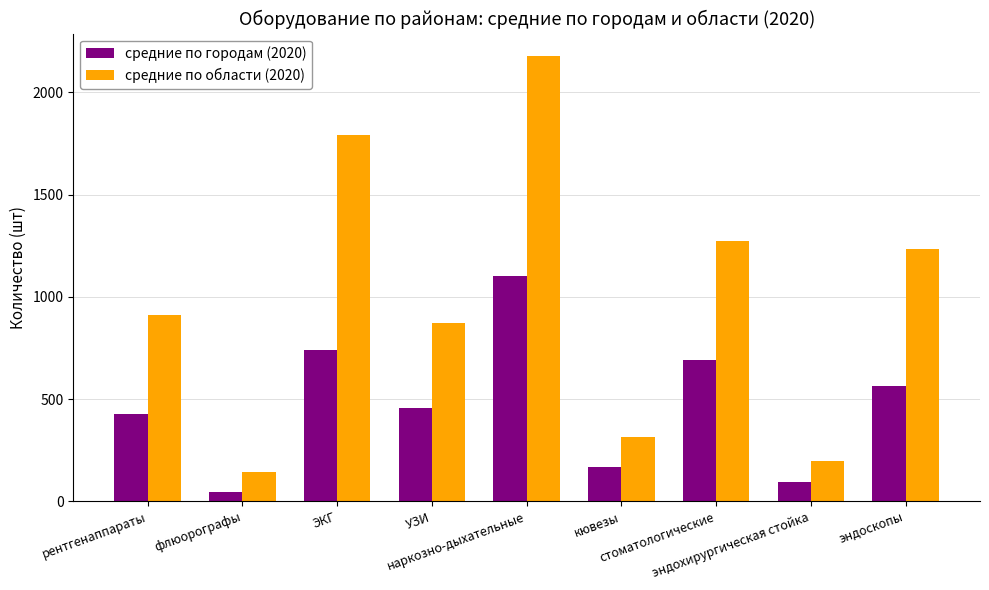

Which series changed the most between флюорографы and эндохирургическая стойка?

средние по области (2020)